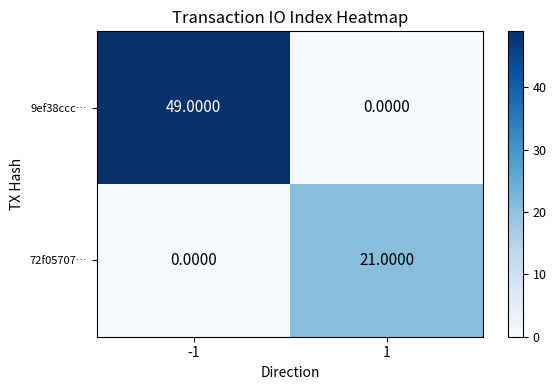

What is the maximum value shown in the chart?

49